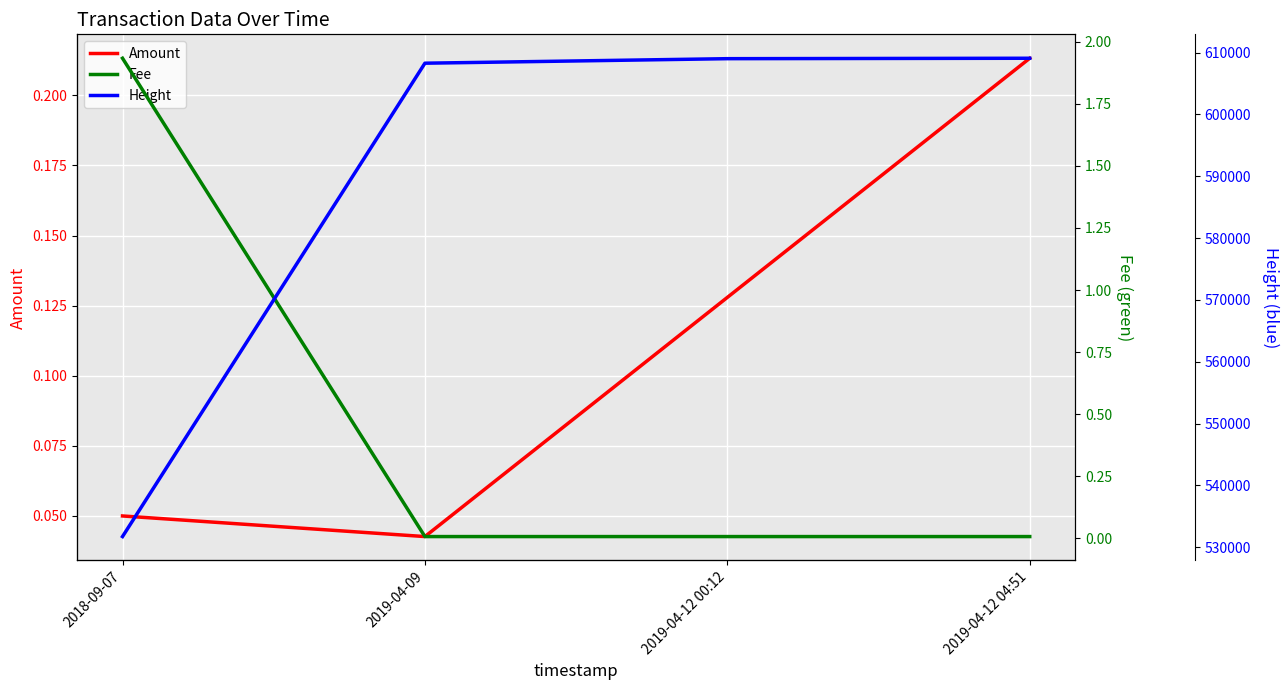

Where do Amount and Fee first cross each other?

2018-09-07 and 2019-04-09